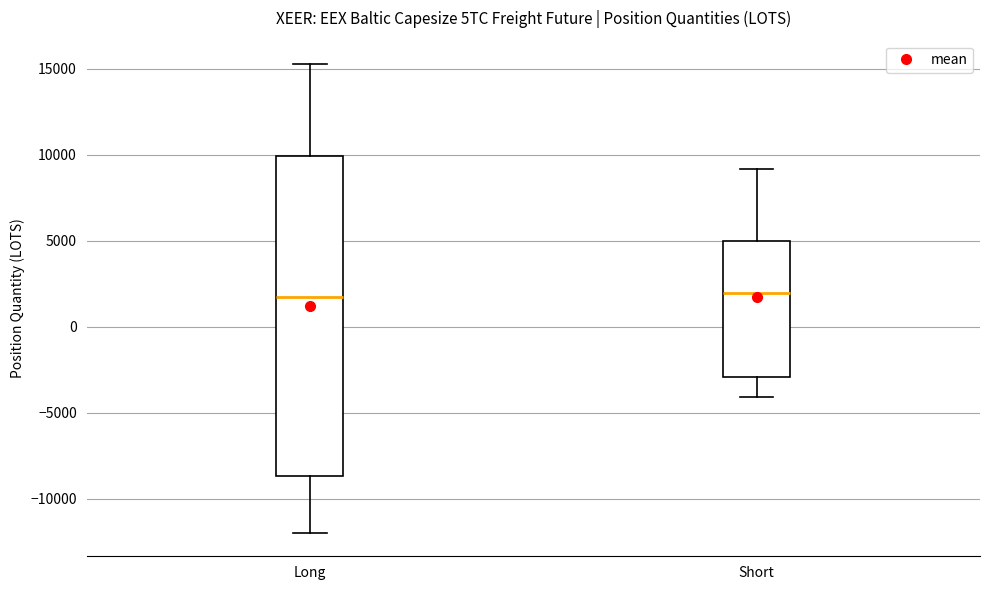

Where does the upper whisker of the box for Short end on the y-axis? The values are not printed on the chart, so give them approximately, as read against the axis.

9000